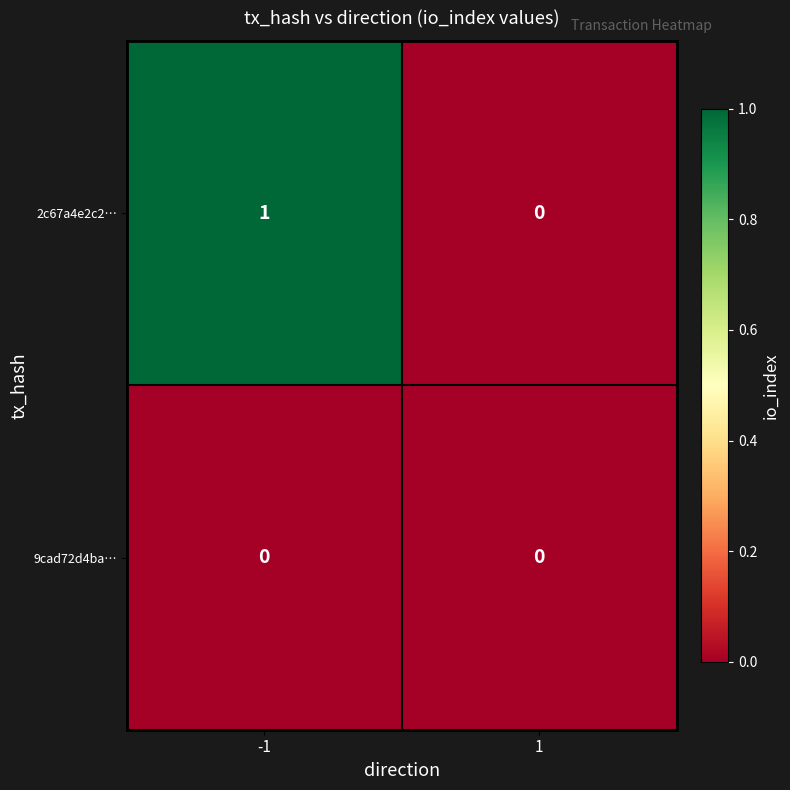

Which series has the largest total across all categories?

2c67a4e2c2…